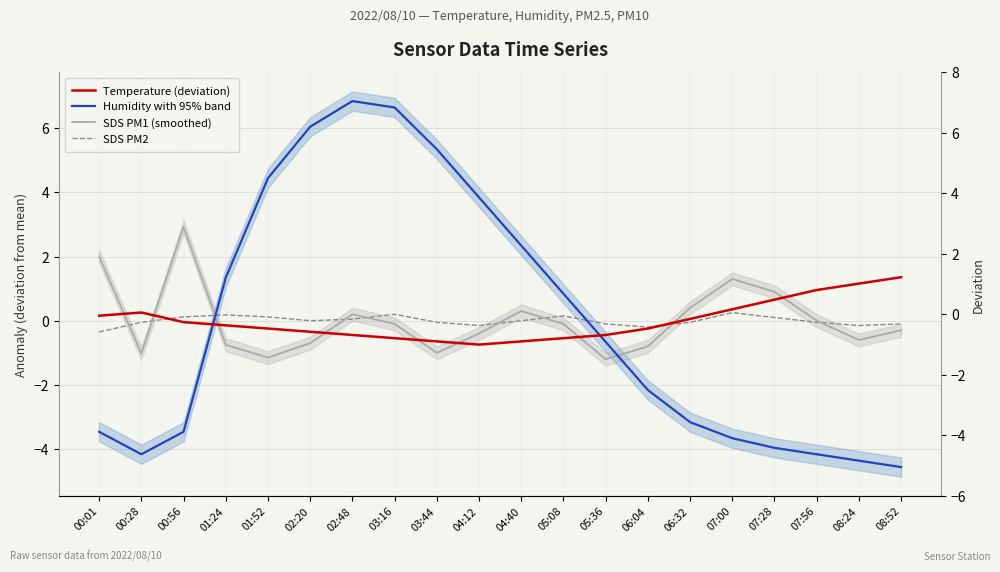

What is the label of the 3rd point from the right?

07:56